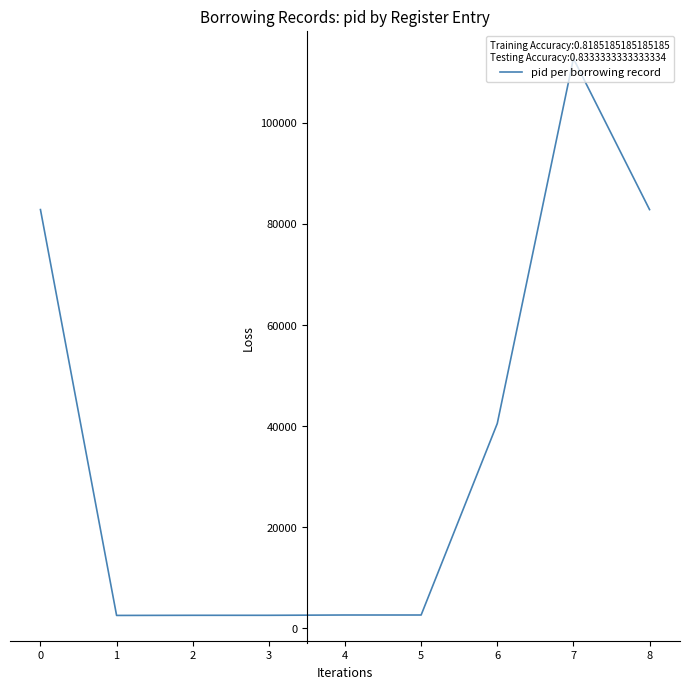

The value at 3 is 2573. True or false?

True